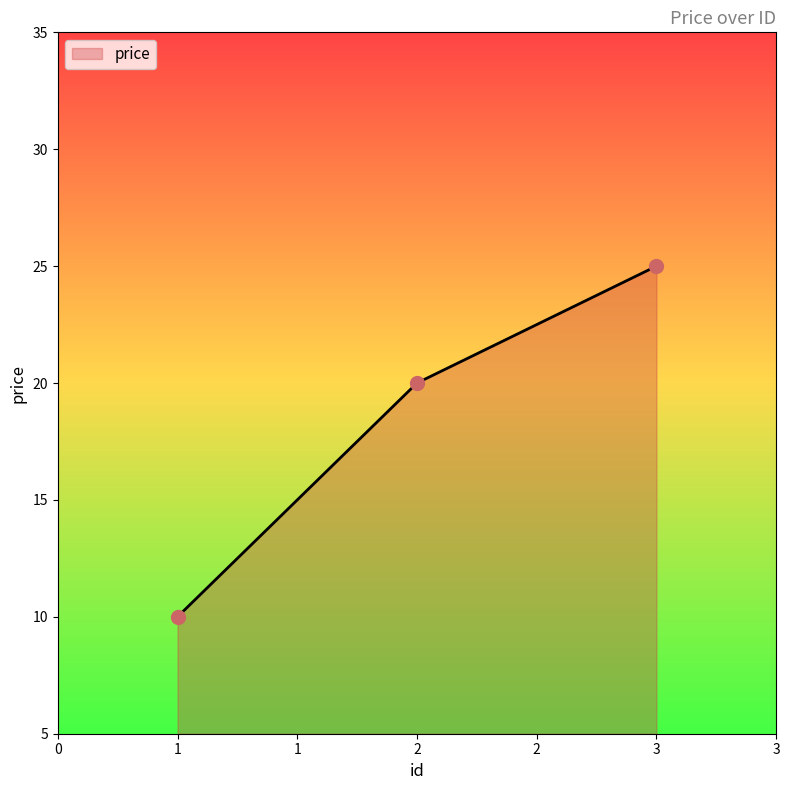

Approximately how many times larger is the value at 2 compared to 3?

0.8